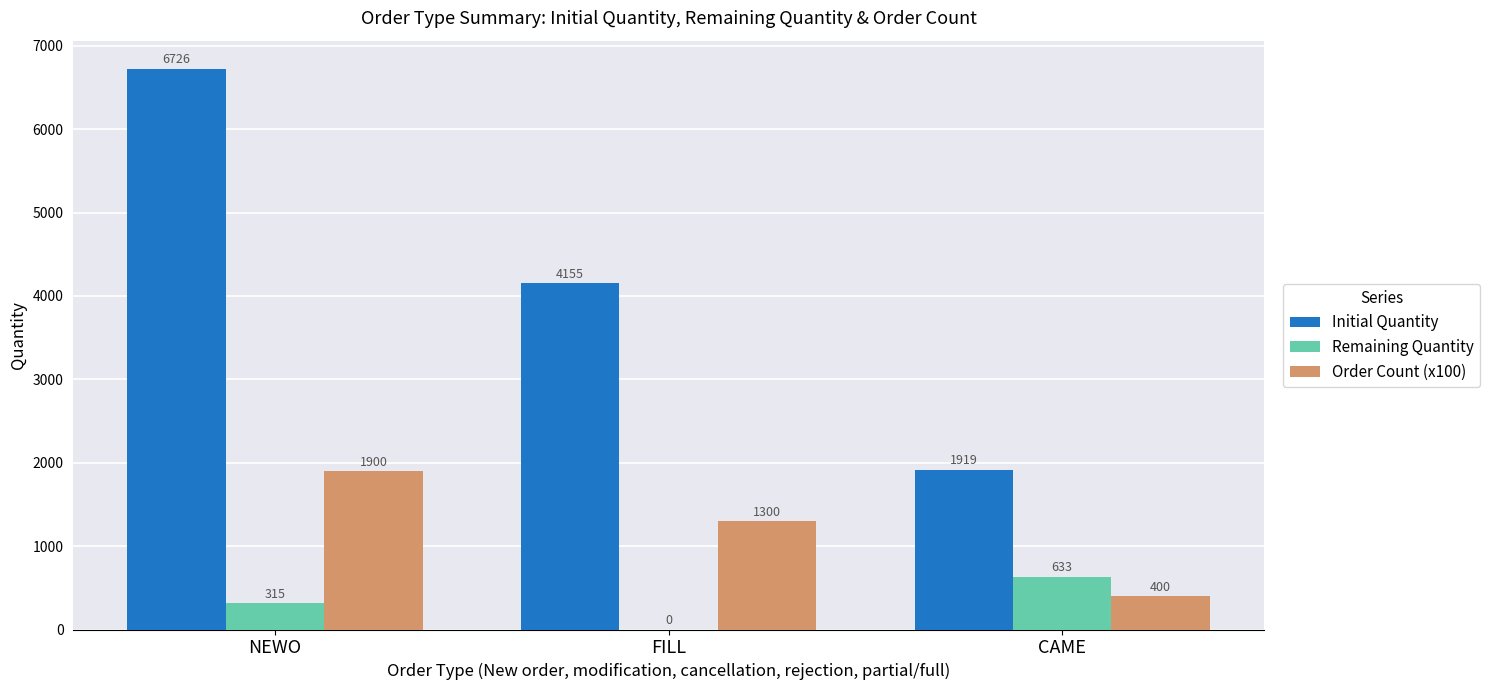

What is the average value of the Order Count (x100) series?

1200